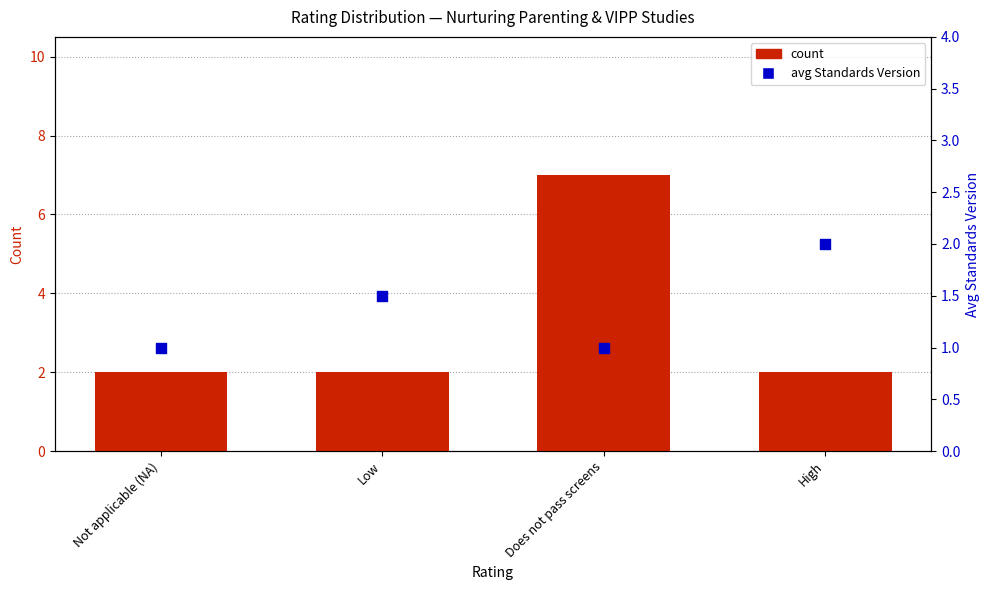

Which series contains the lowest Y value?

avg Standards Version